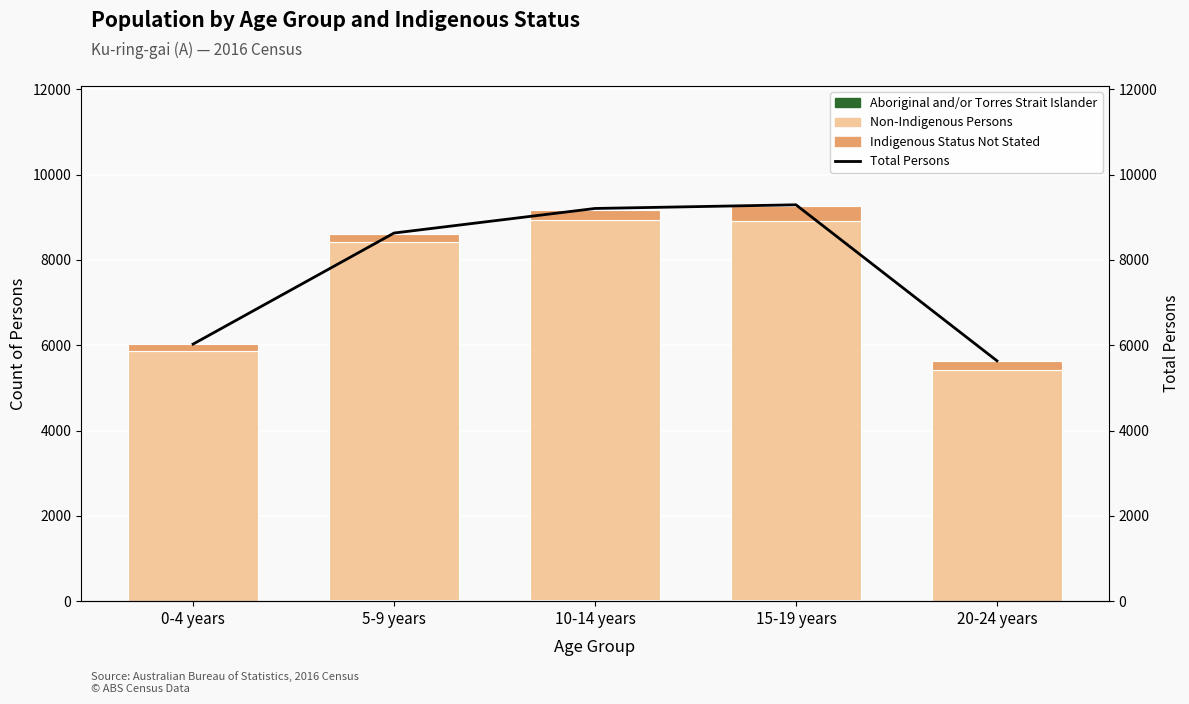

What is the lowest value of the Not Stated Persons series?

147